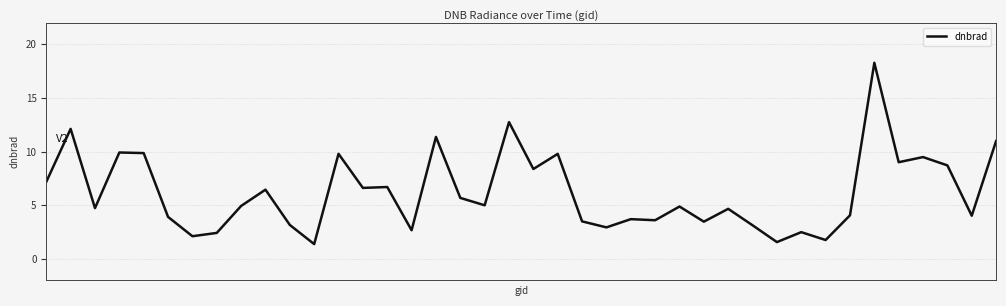

What is the difference between the maximum and minimum values?

16.9